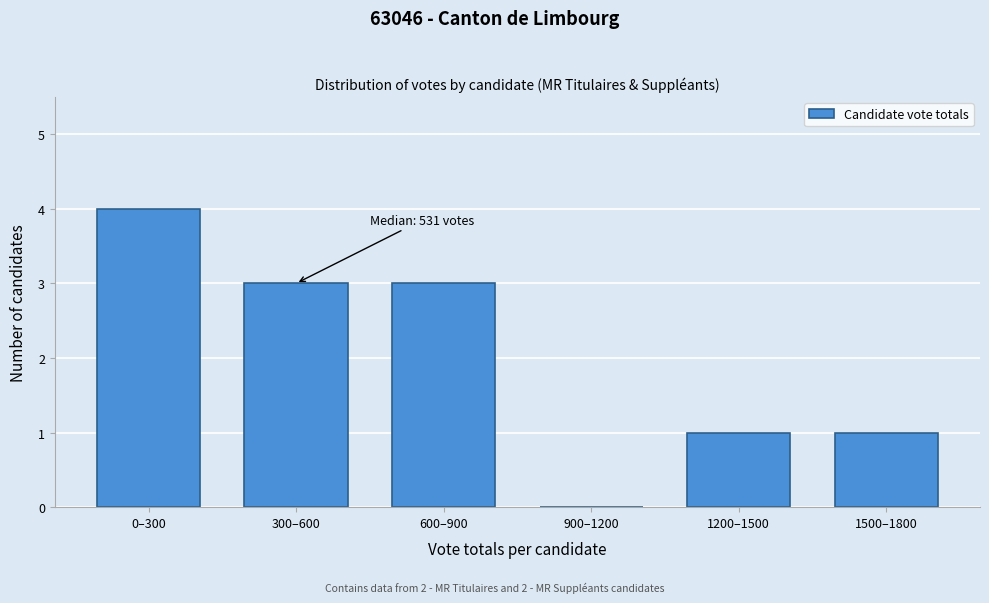

Reading right to left, what are all the values shown in this chart?

1500–1800=1	1200–1500=1	900–1200=0	600–900=3	300–600=3	0–300=4